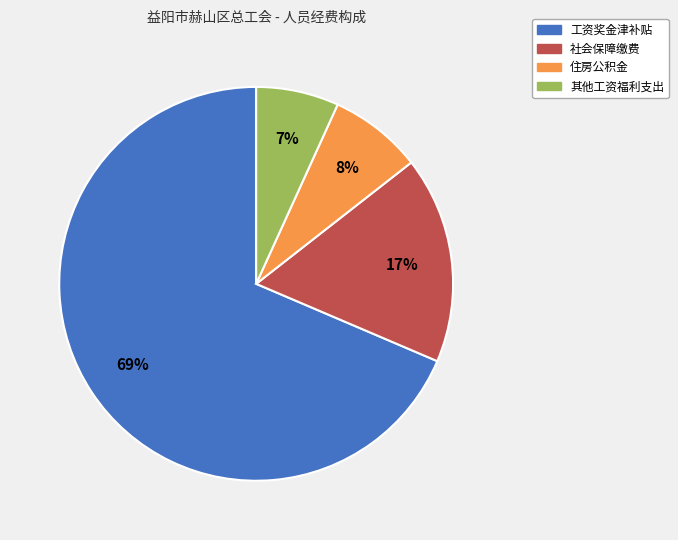

Is the sum of 社会保障缴费 and 住房公积金 greater than half?

No